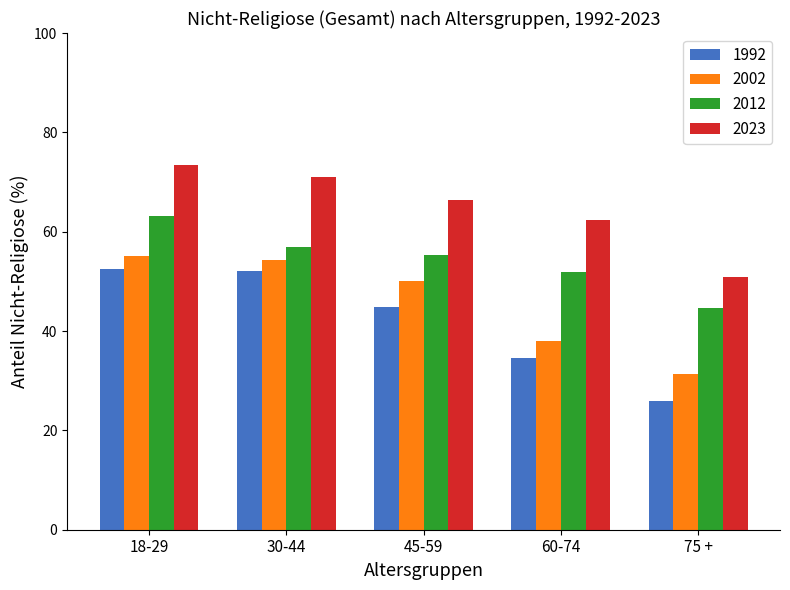

What is the minimum value shown in the chart?

25.9